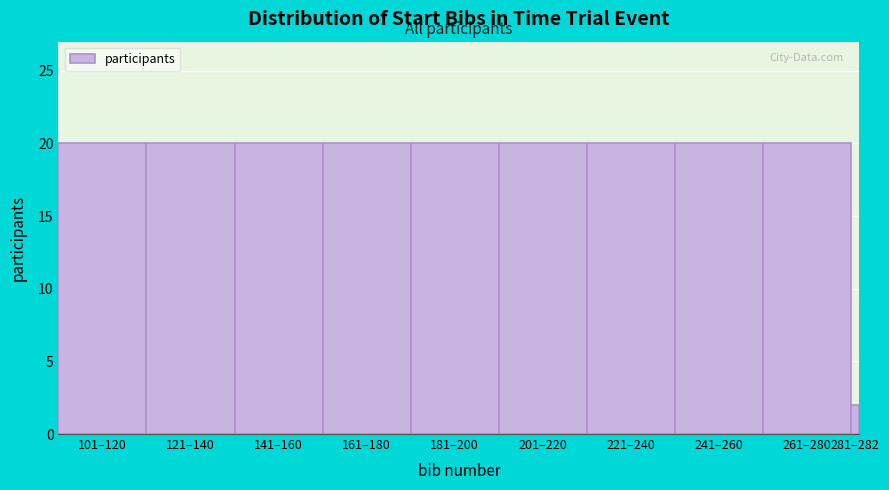

Reading left to right, transcribe all the data shown in this chart.

20	20	20	20	20	20	20	20	20	2